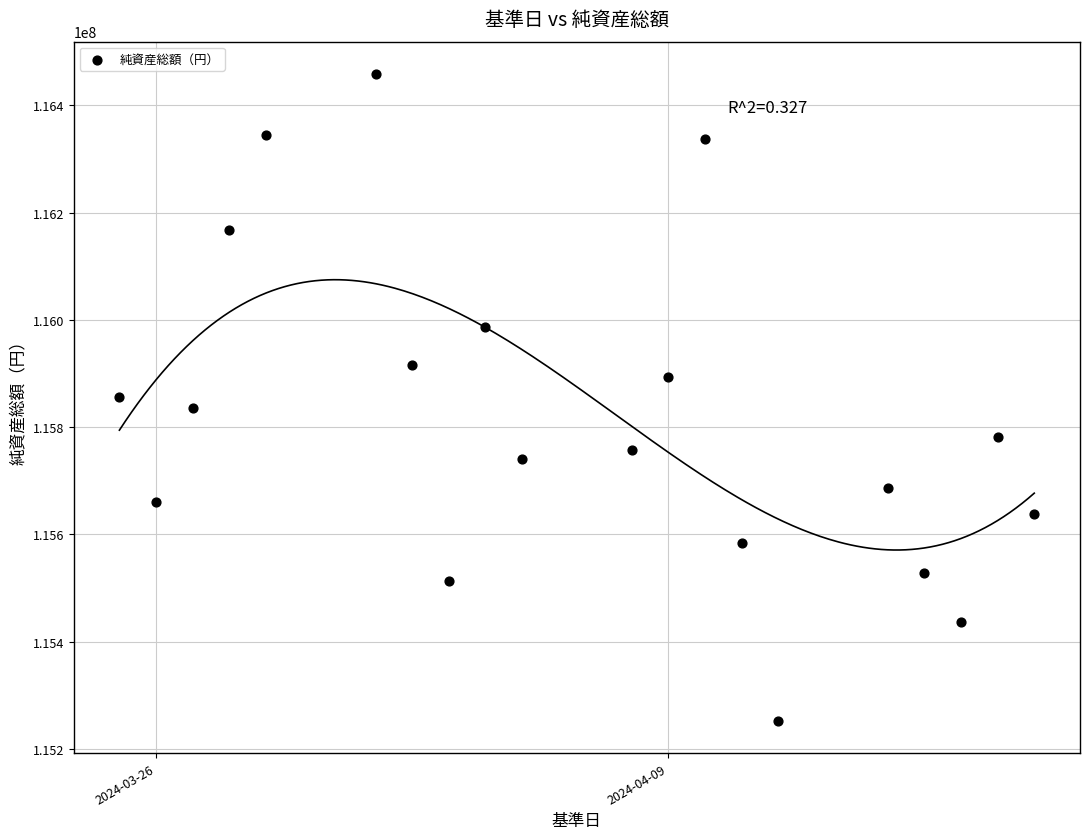

What is the range of X values (max minus min)?

25